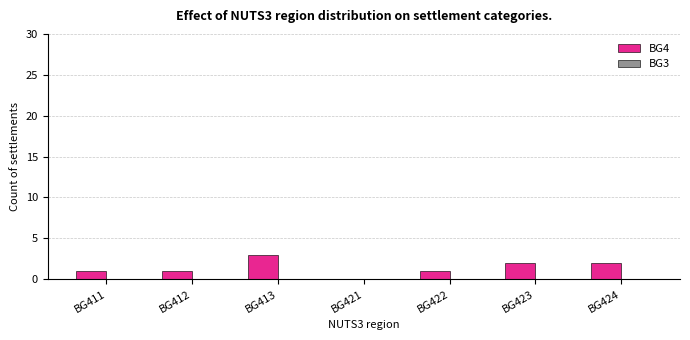

How many categories are shown in the chart?

7